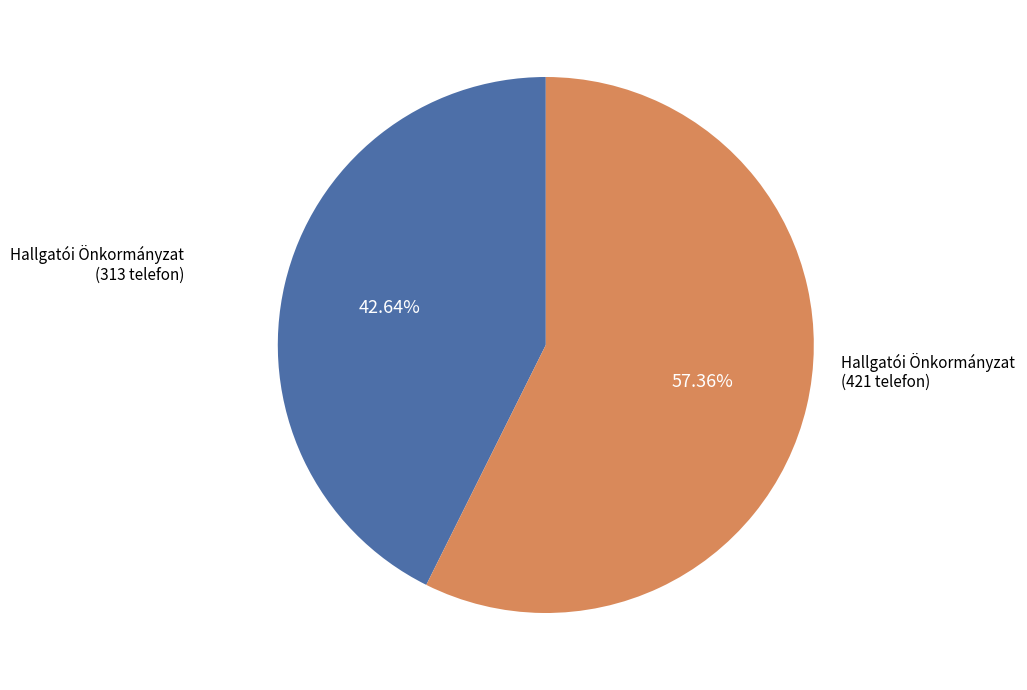

Does any single category account for the majority?

Yes